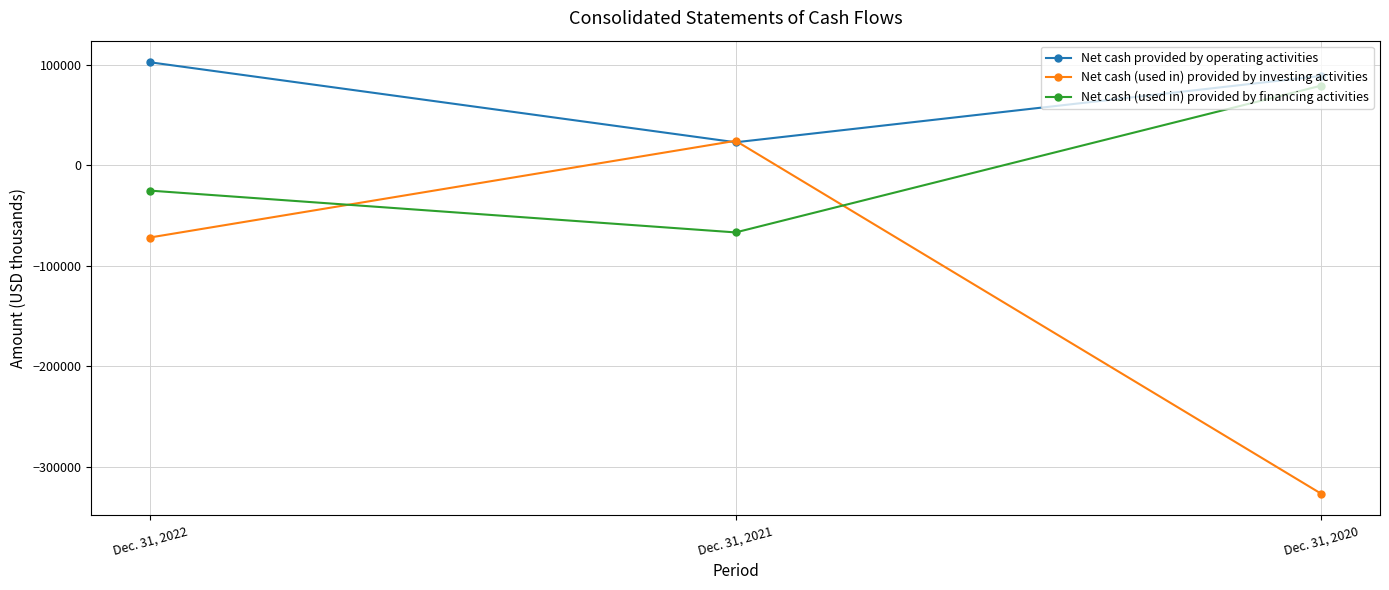

What is the difference between the maximum and minimum values in the Net cash (used in) provided by investing activities series?

351248